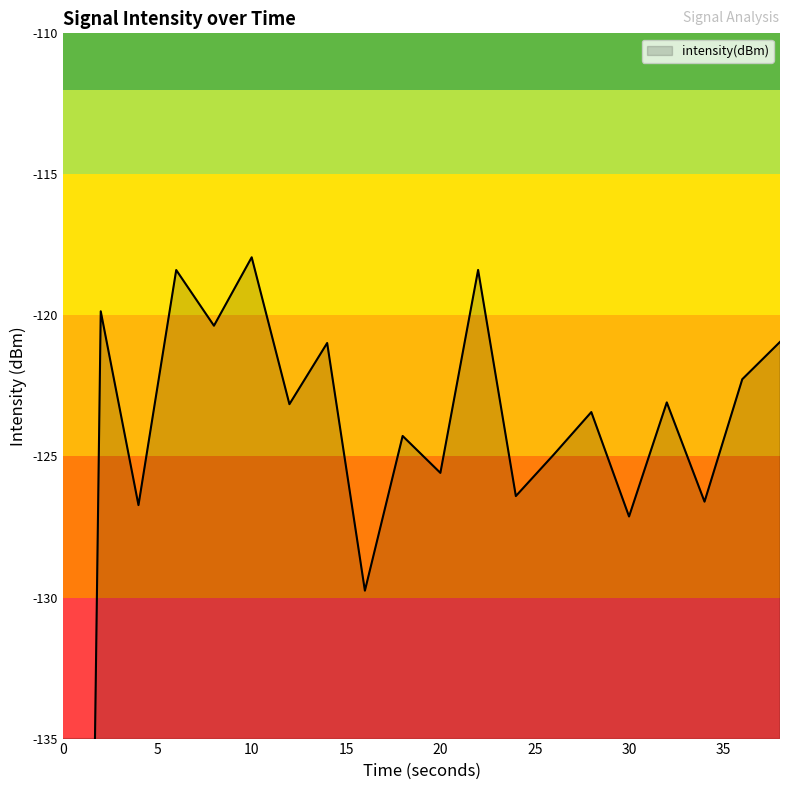

Reading left to right, extract all data points from this chart.

-219.0	-119.9	-126.7	-118.4	-120.4	-117.9	-123.1	-121.0	-129.8	-124.3	-125.6	-118.4	-126.4	-124.9	-123.4	-127.1	-123.1	-126.6	-122.3	-120.9